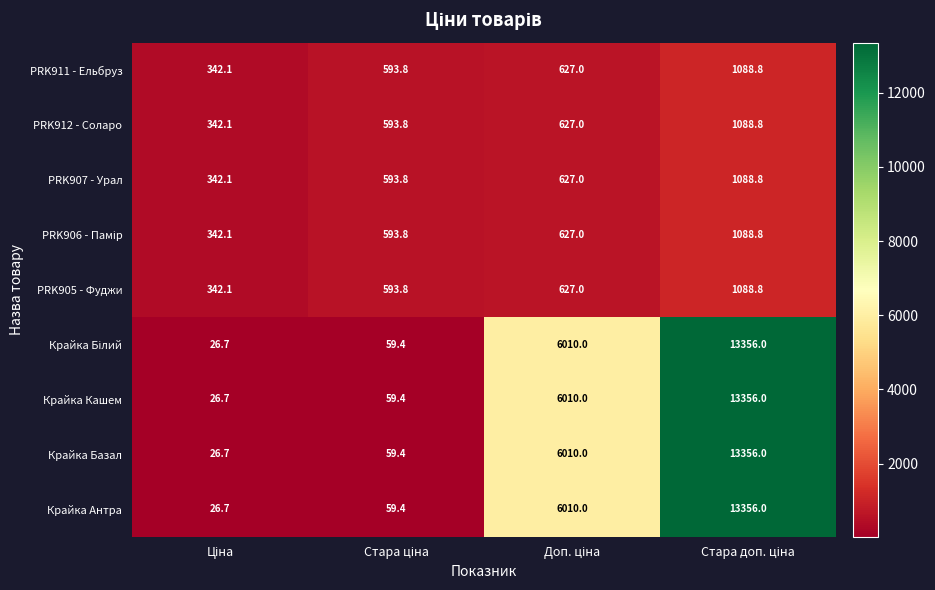

What is the greatest value displayed?

13356.0